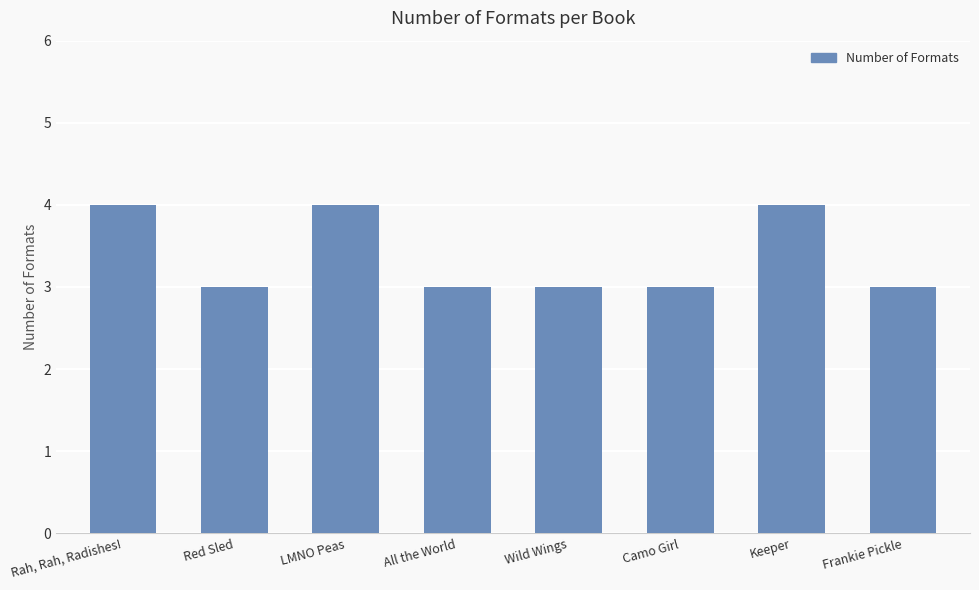

How many series are shown in this chart?

1